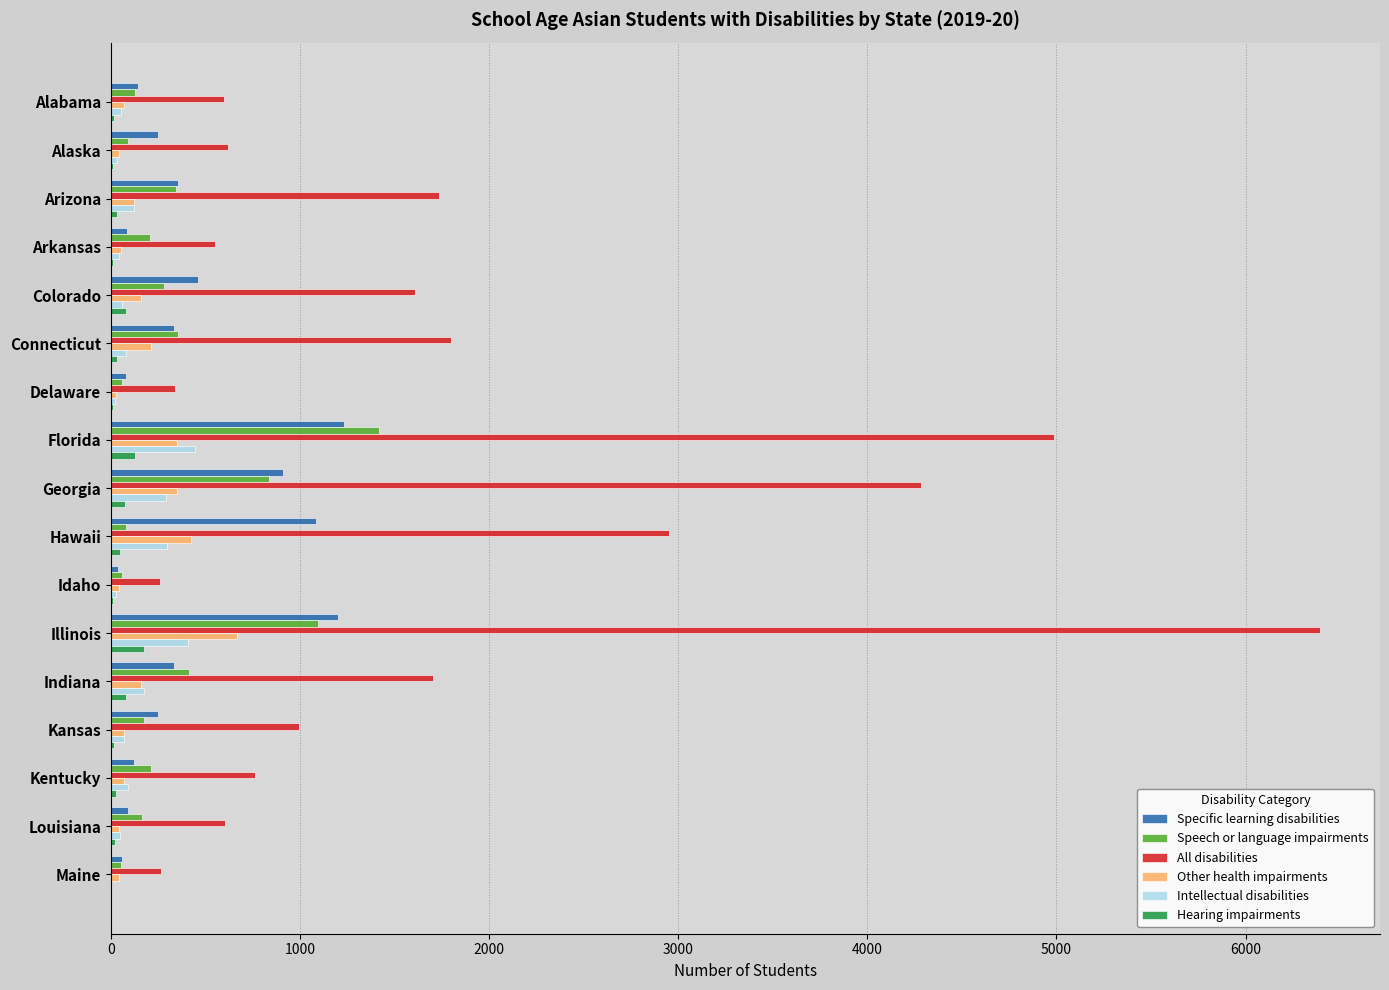

What is the sum of all All disabilities values?

30458